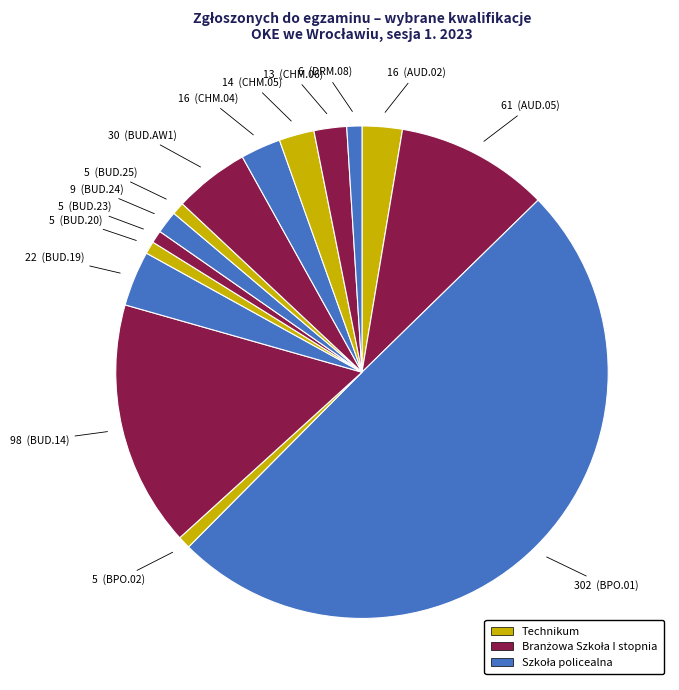

Count the number of slices in the pie.

15